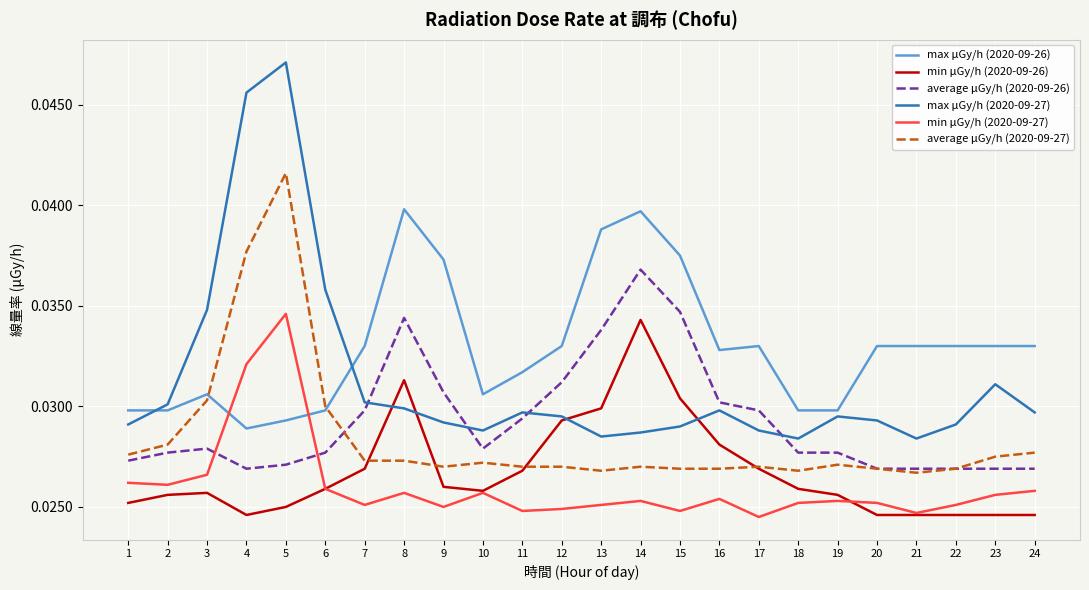

True or false: max μGy/h (2020-09-27) and min μGy/h (2020-09-27) cross at least once.

False